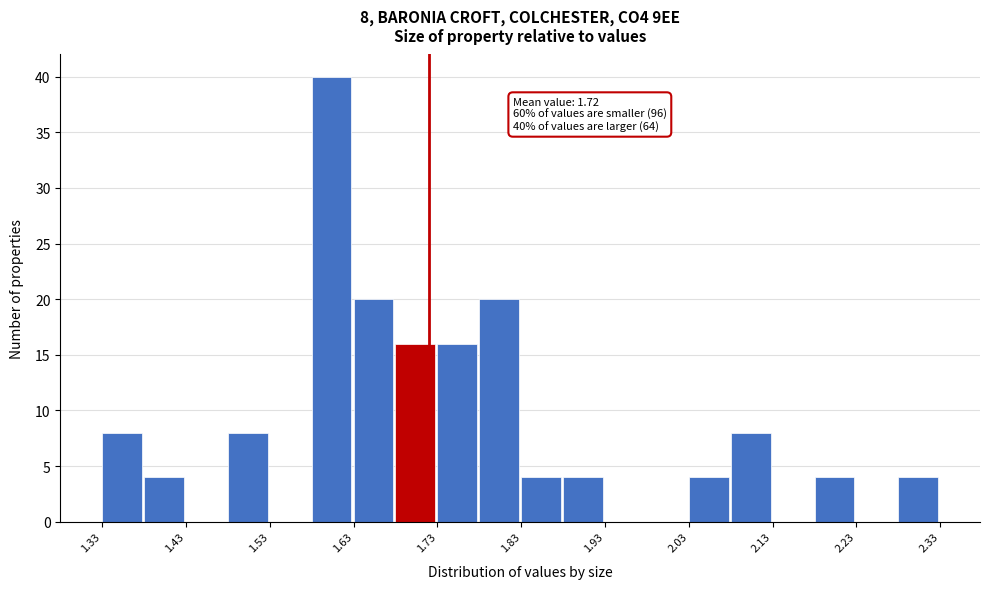

Over which range of the x-axis is the bar tallest?

1.58 to 1.63